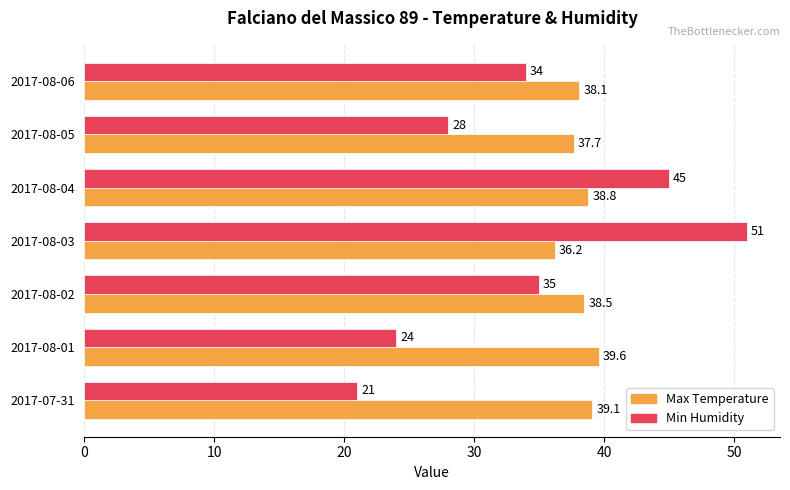

Rank the series by their maximum value, from highest to lowest.

Min Humidity, Max Temperature